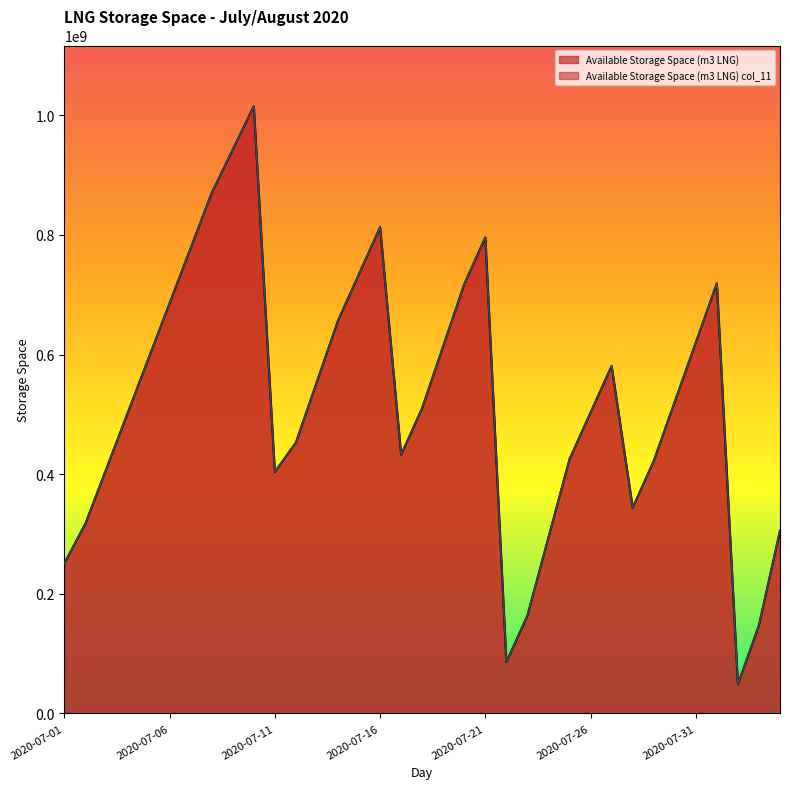

Which series has the largest range (max minus min)?

Available Storage Space (m3 LNG)